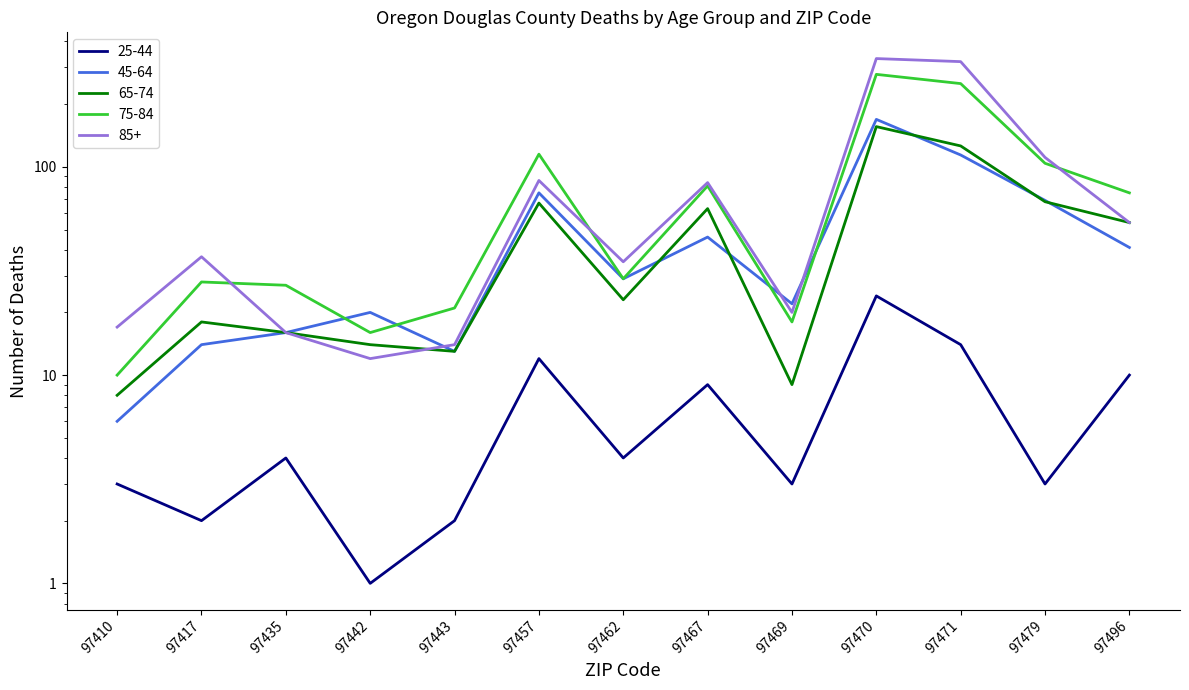

At 97442, list the series in order from largest to smallest.

45-64, 75-84, 65-74, 85+, 25-44